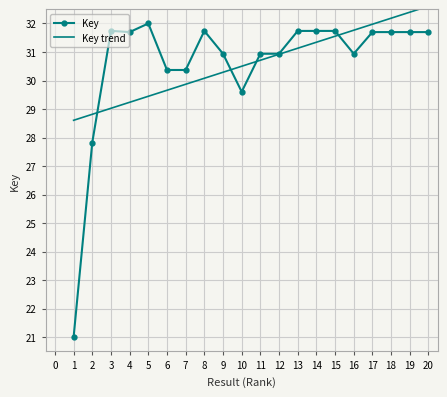

At 11, list the series in order from largest to smallest.

Key, Key trend